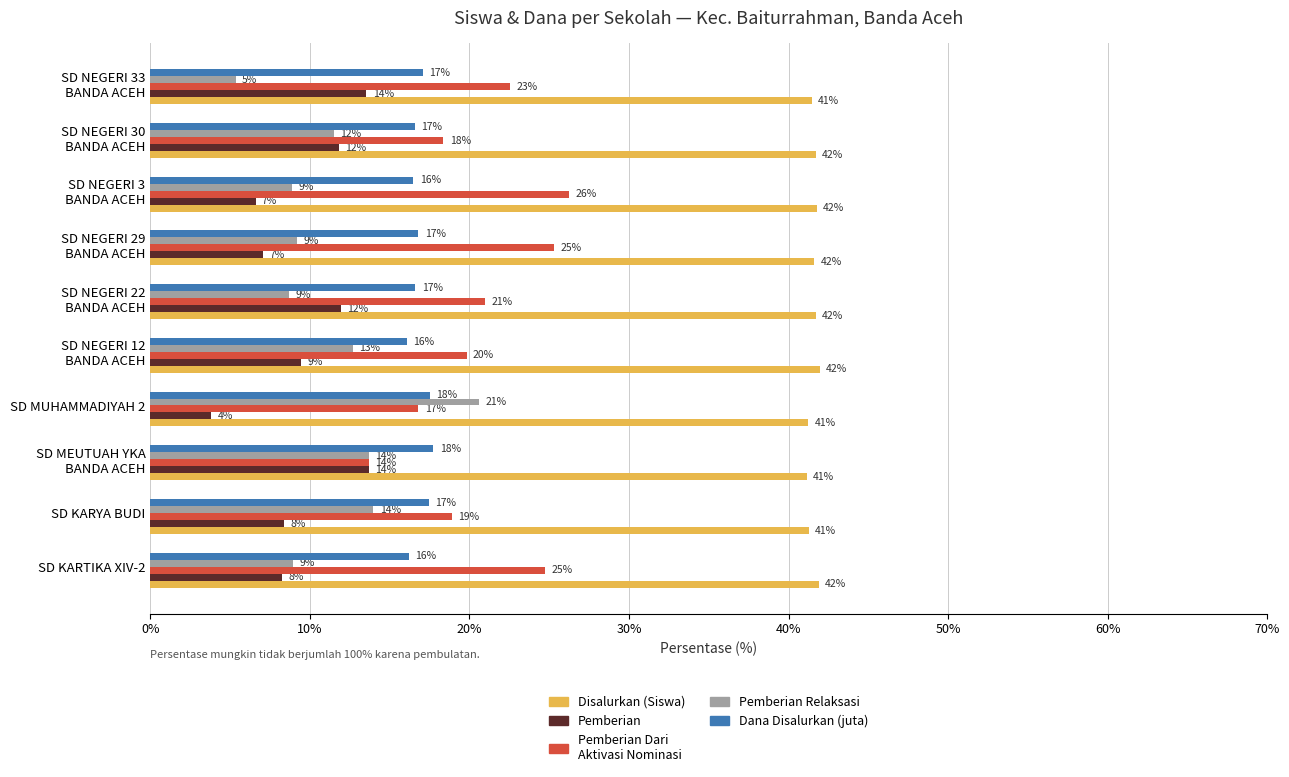

What is the total value across all series at SD KARTIKA XIV-2?

100.0